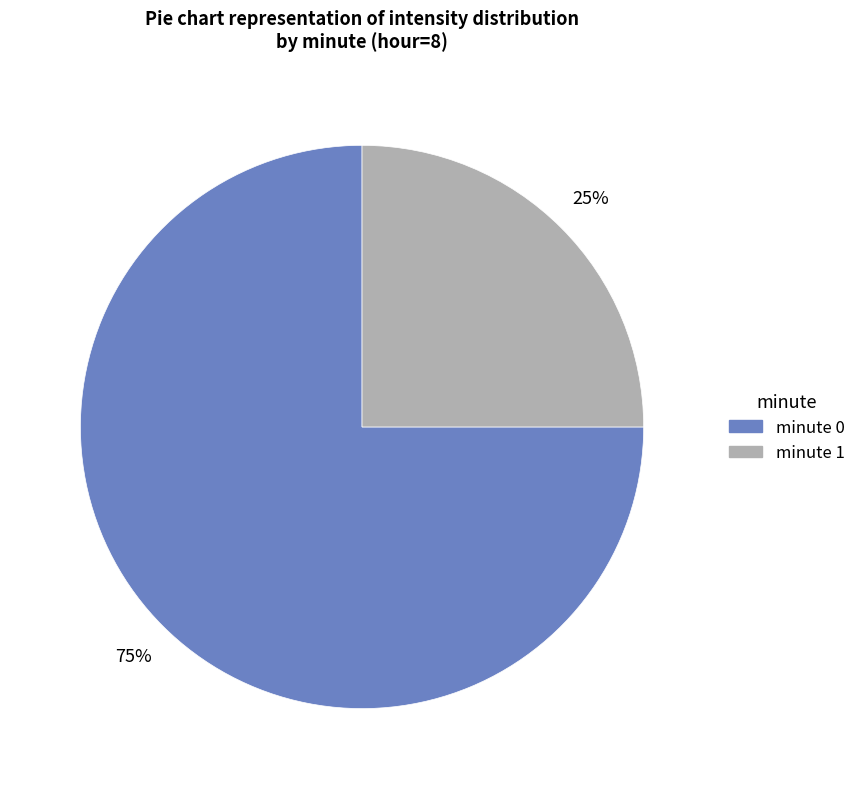

Which category has the smallest portion of the pie?

minute 1